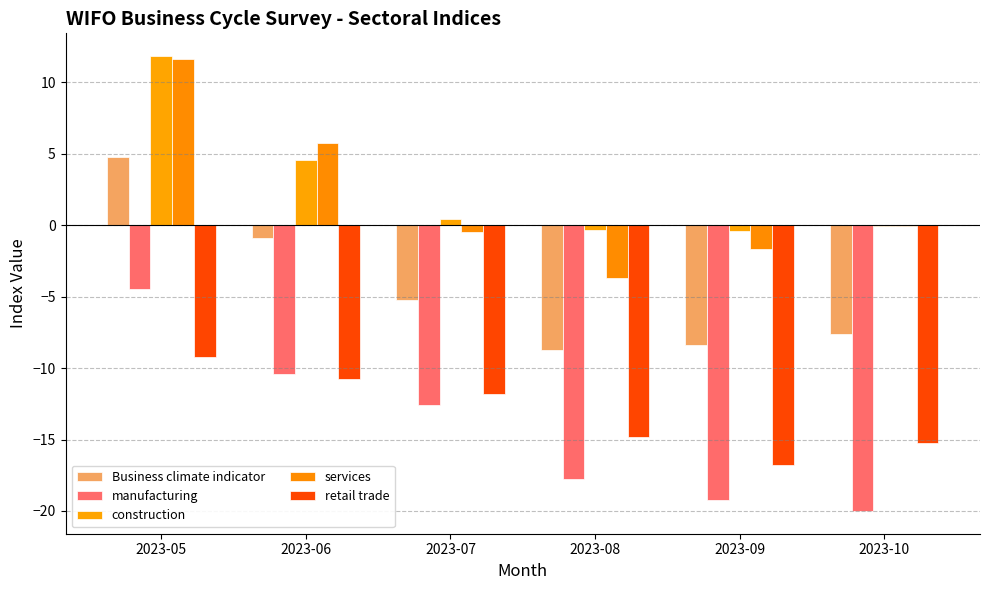

At which label is Business climate indicator closest to -1?

2023-06